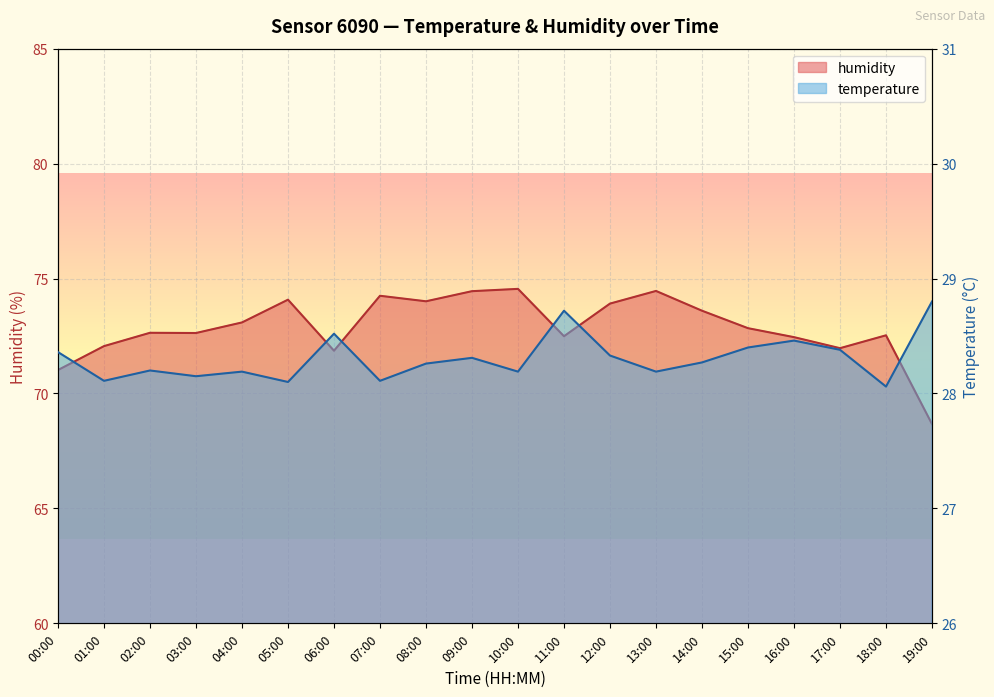

What is the smallest value displayed?

28.1